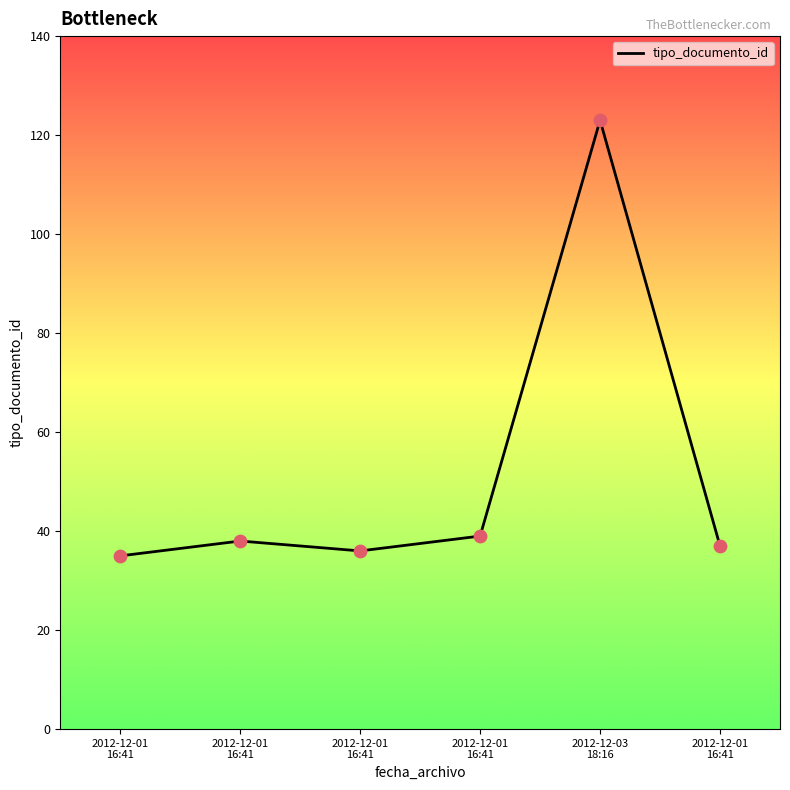

Between 2012-12-01
16:41 and 2012-12-01
16:41, which is larger?

2012-12-01
16:41